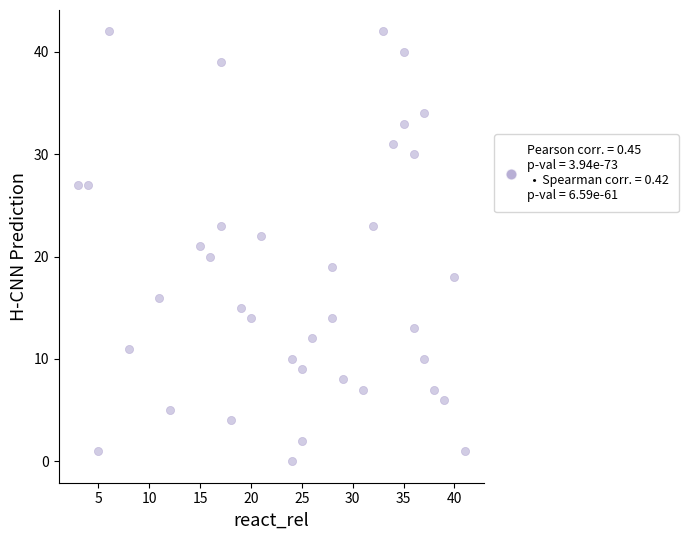

What is the range of X values (max minus min)?

38